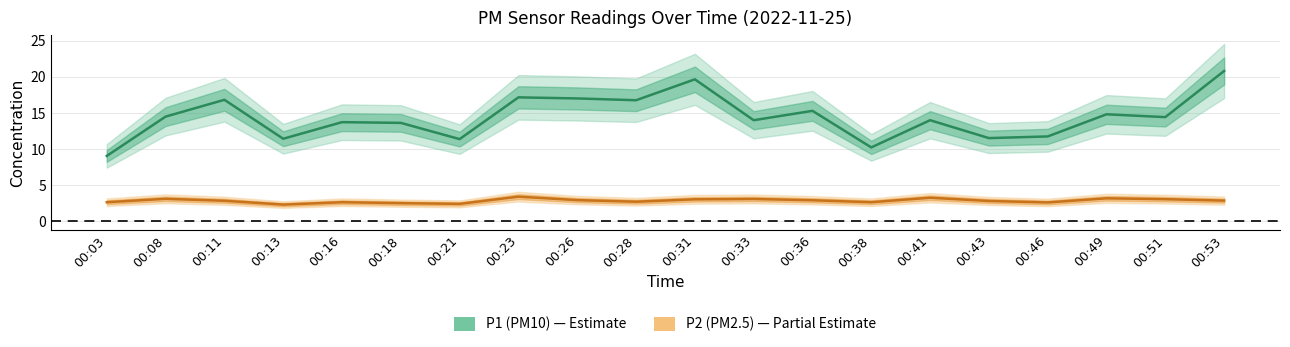

Which series changed the most between 00:43 and 00:53?

P1